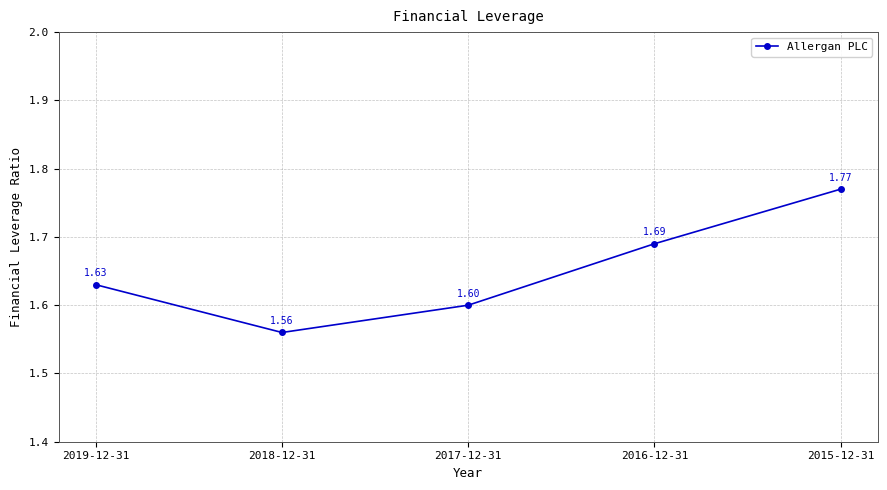

True or false: there are more than 1 points higher than both neighbors.

False